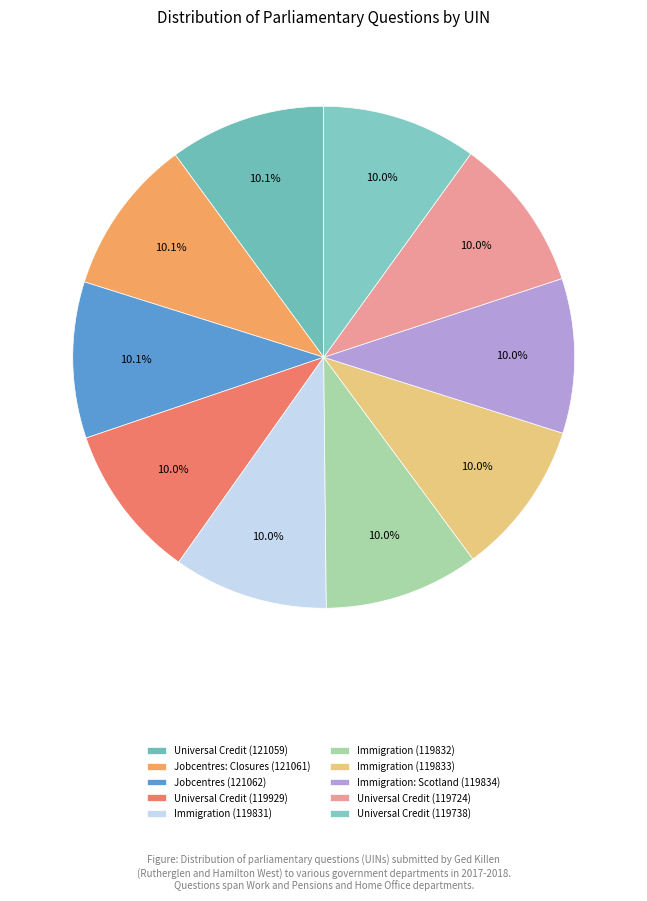

To the nearest percent, what is the average slice percentage?

10%